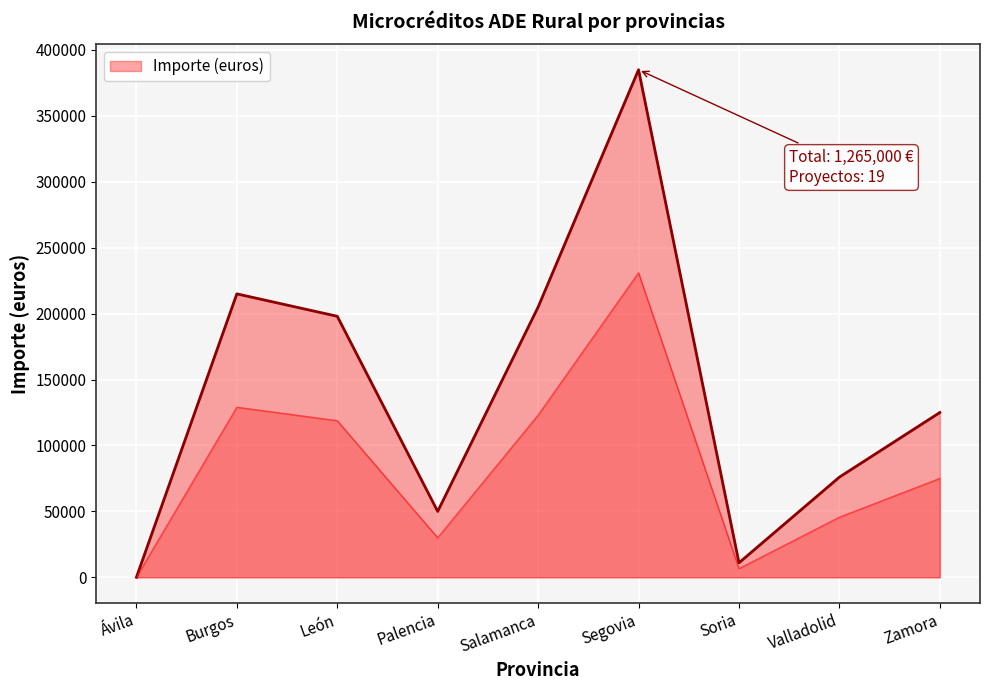

Which category has the lowest value across all series?

Ávila